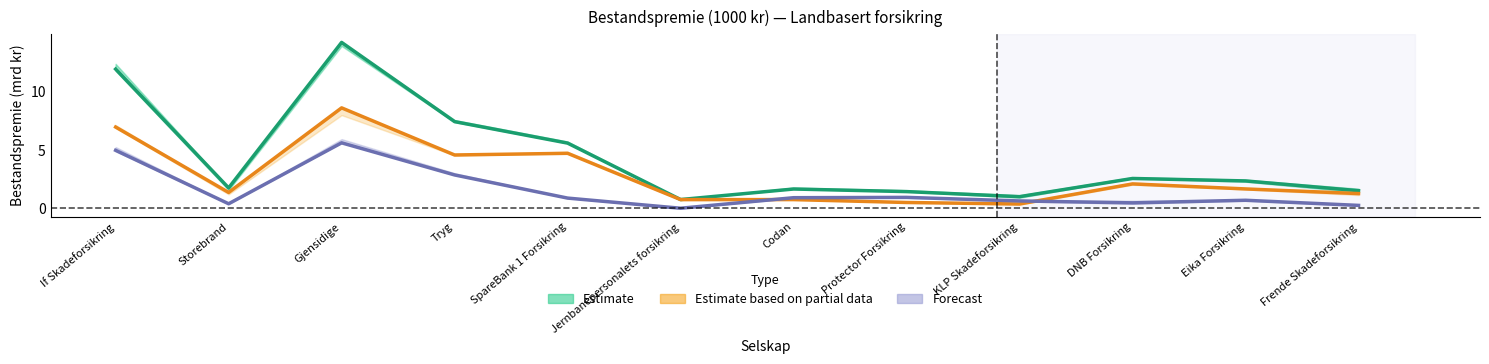

How many lines are shown in the chart?

3